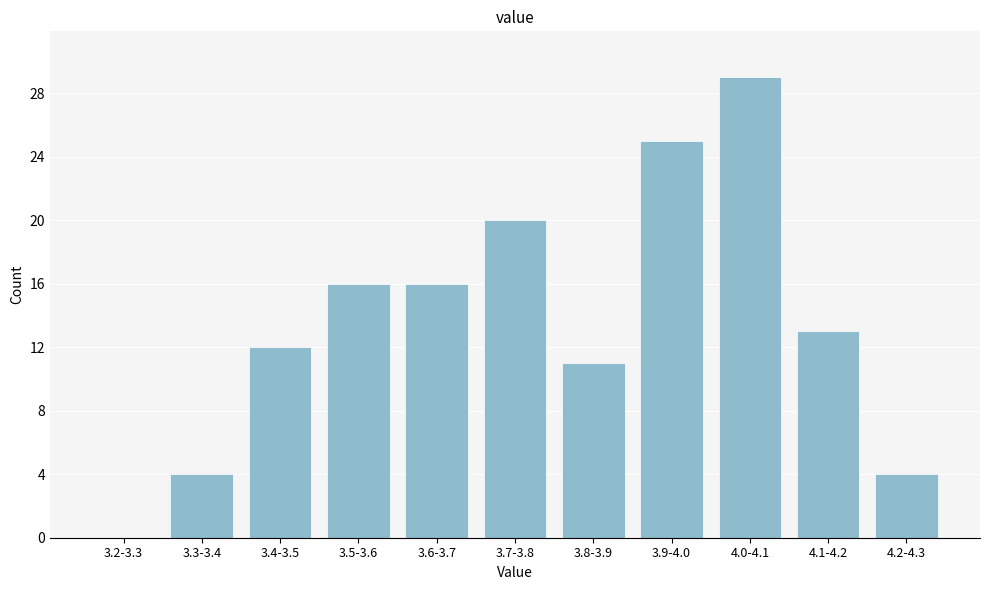

Reading left to right, extract all data points from this chart.

3.2-3.3=0	3.3-3.4=4	3.4-3.5=12	3.5-3.6=16	3.6-3.7=16	3.7-3.8=20	3.8-3.9=11	3.9-4.0=25	4.0-4.1=29	4.1-4.2=13	4.2-4.3=4